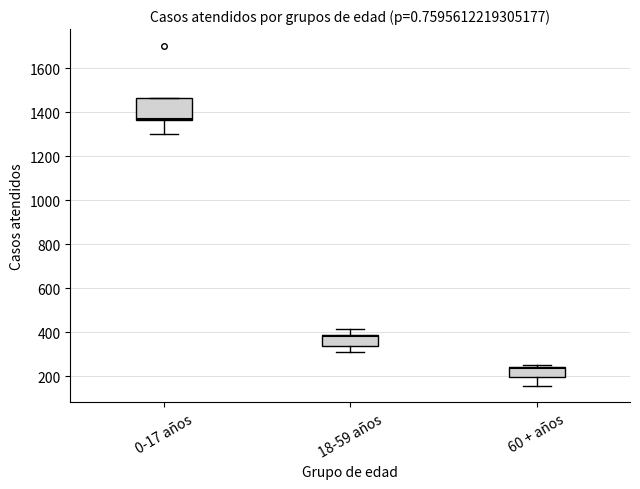

Reading left to right, read every box against the y-axis: the position of its median line, the range the box covers, and the ends of its whiskers. The values are not printed on the chart, so give them approximately, as read against the axis.

0-17 años: median 1380, box 1360 to 1460, whiskers 1300 to 1460
18-59 años: median 380 (just below the box's upper edge), box 340 to 380, whiskers 320 to 420
60 + años: median 240 (just below the box's upper edge), box 200 to 240, whiskers 160 to 260